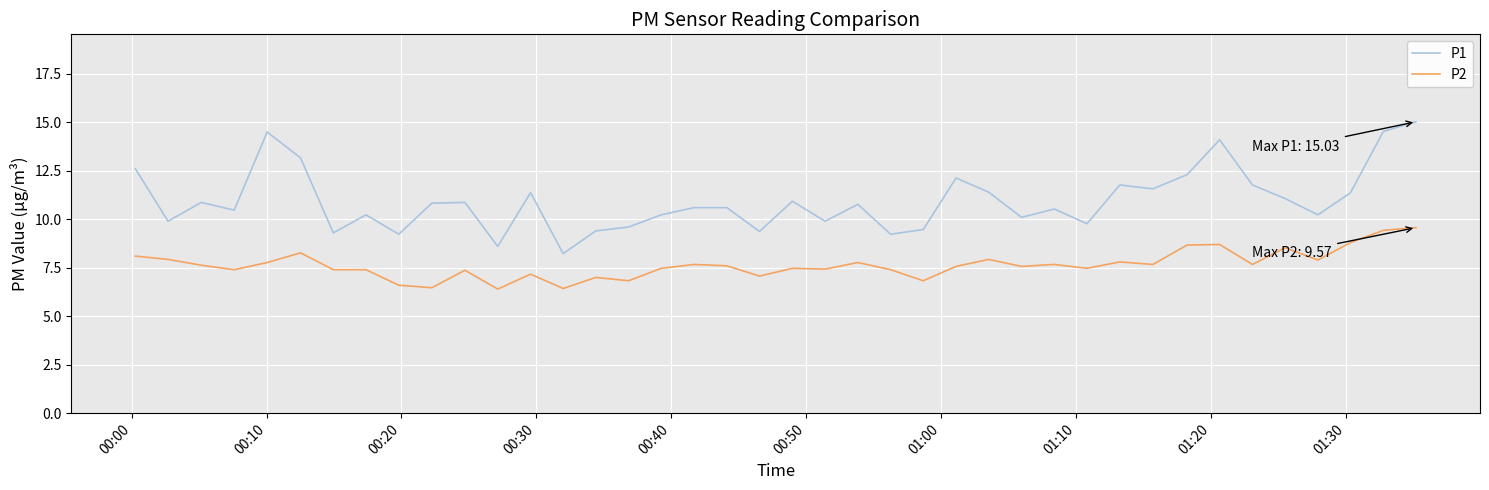

What is the minimum value shown in the chart?

6.4